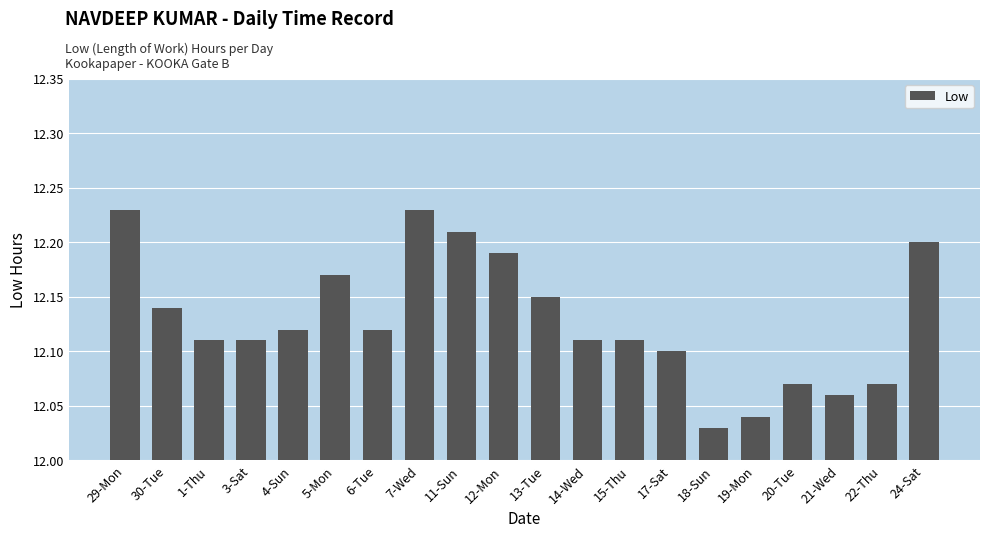

How many bars are there in total?

20